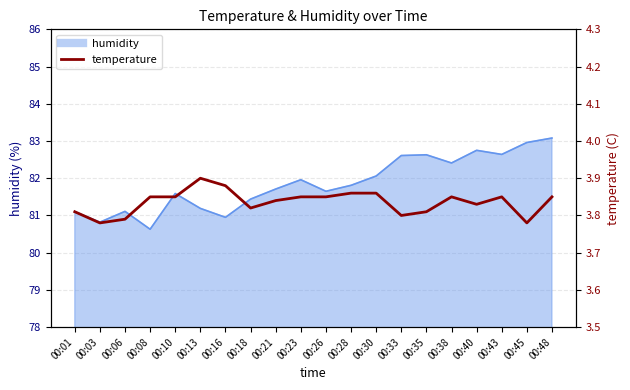

Reading right to left, what are all the values shown in this chart?

00:48=3.9	00:45=3.8	00:43=3.9	00:40=3.8	00:38=3.9	00:35=3.8	00:33=3.8	00:30=3.9	00:28=3.9	00:26=3.9	00:23=3.9	00:21=3.8	00:18=3.8	00:16=3.9	00:13=3.9	00:10=3.9	00:08=3.9	00:06=3.8	00:03=3.8	00:01=3.8